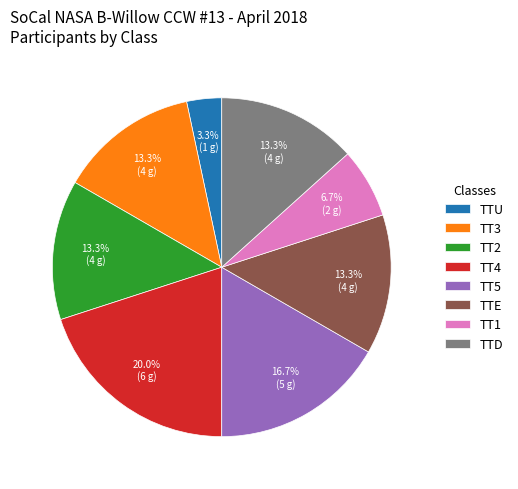

To the nearest percent, what is the average slice percentage?

12%